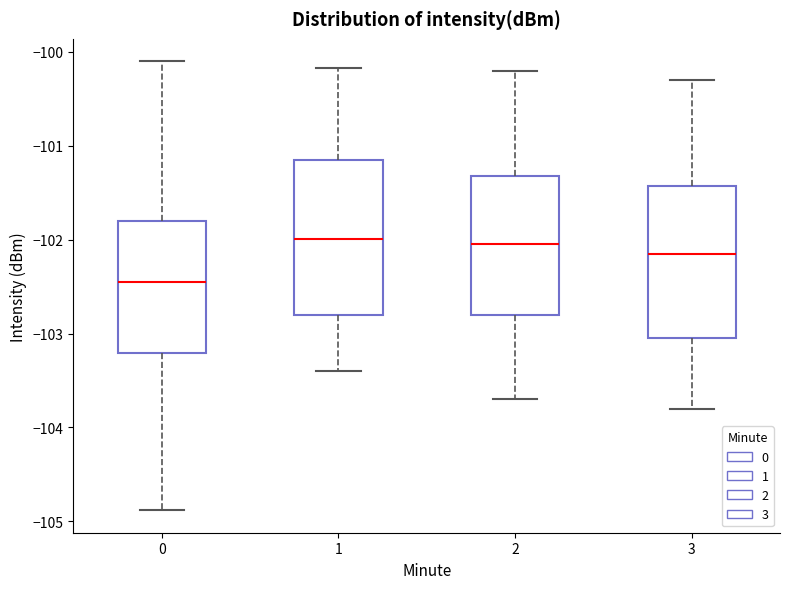

Where does the upper whisker of the box at x = 3 end on the y-axis? The values are not printed on the chart, so give them approximately, as read against the axis.

-100.3